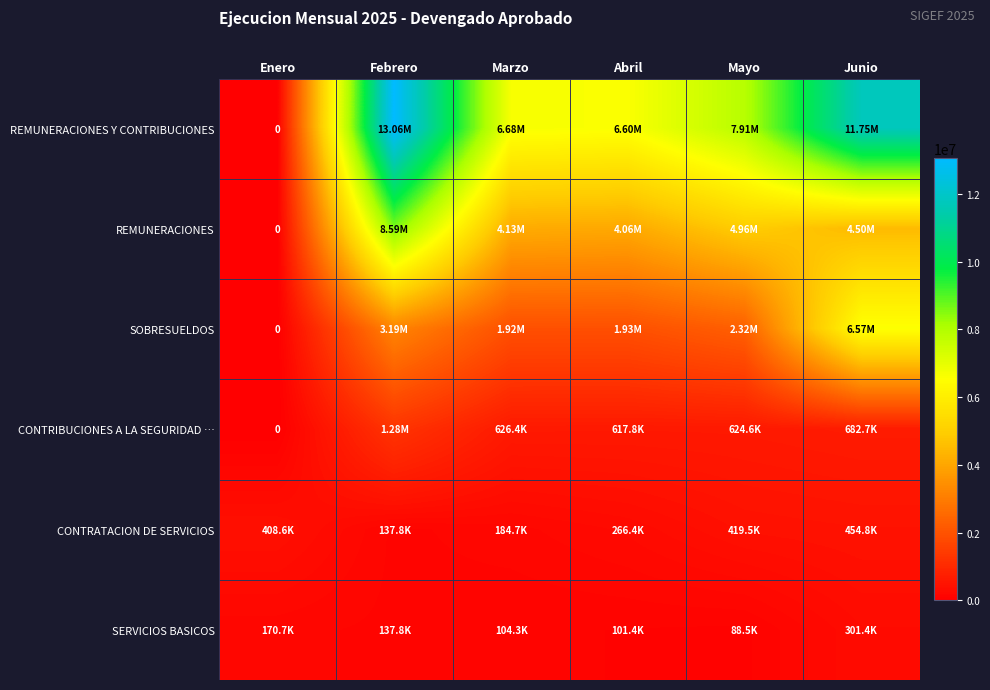

Which series has the largest total across all categories?

REMUNERACIONES Y CONTRIBUCIONES